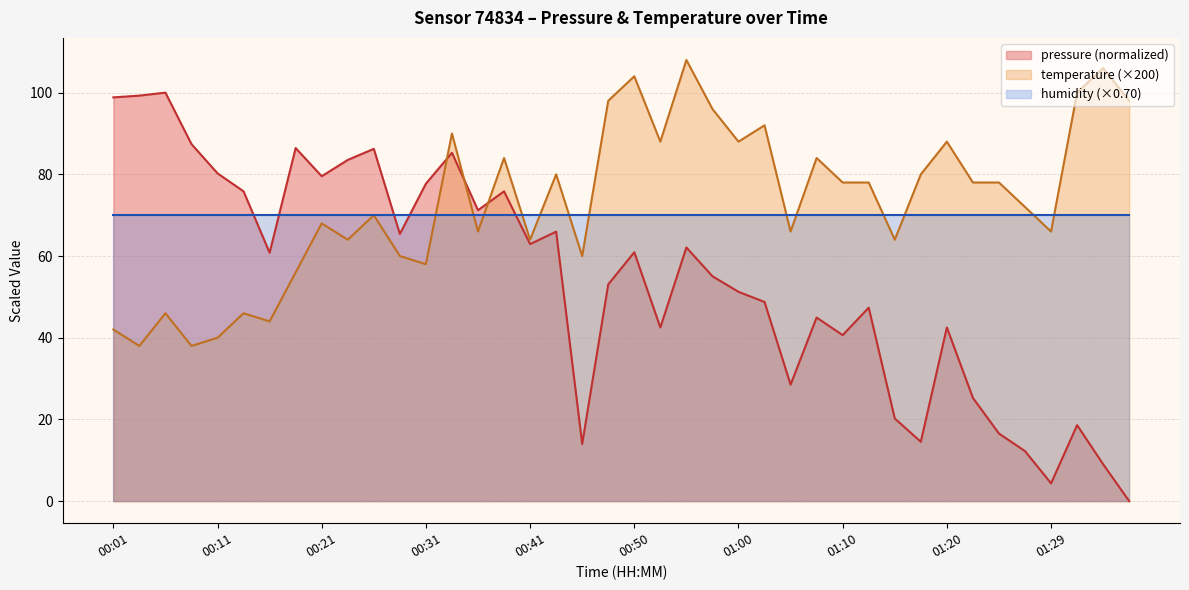

List the series in order of their overall mean, highest first.

temperature (×200), humidity (×0.70), pressure (normalized)